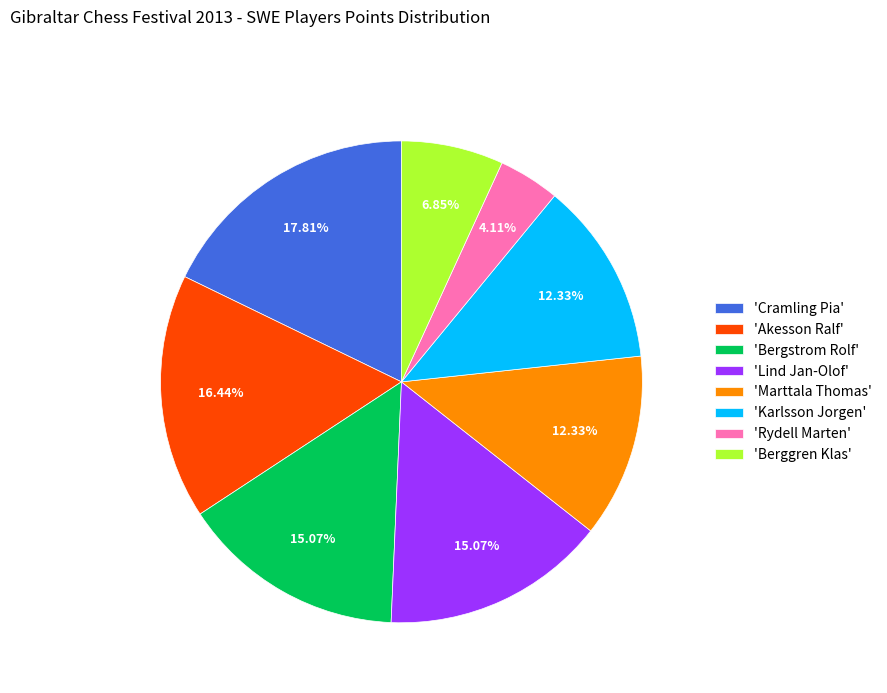

Does 'Bergstrom Rolf' represent more than half of the total?

No